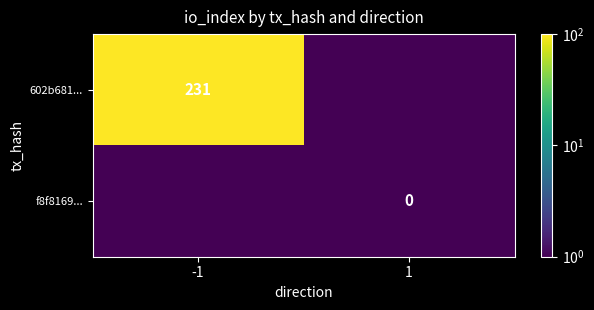

At which category is the sum across all series the highest?

-1